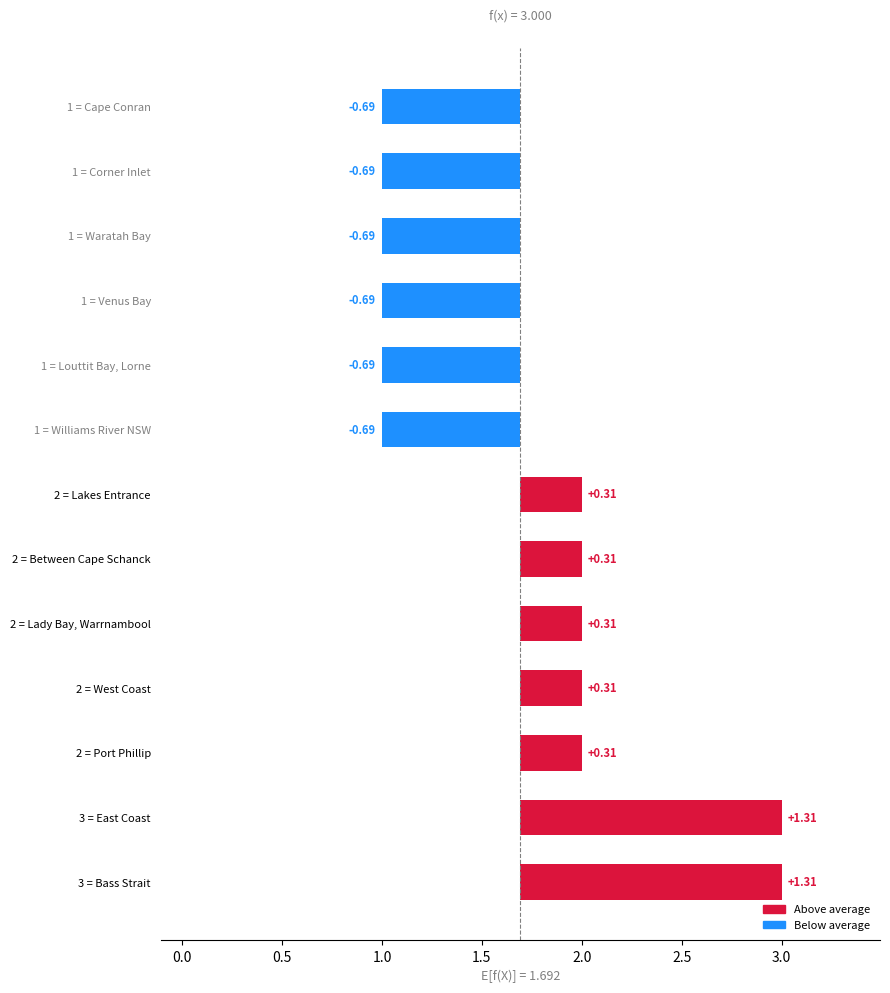

The value at Lakes Entrance is 2. True or false?

True